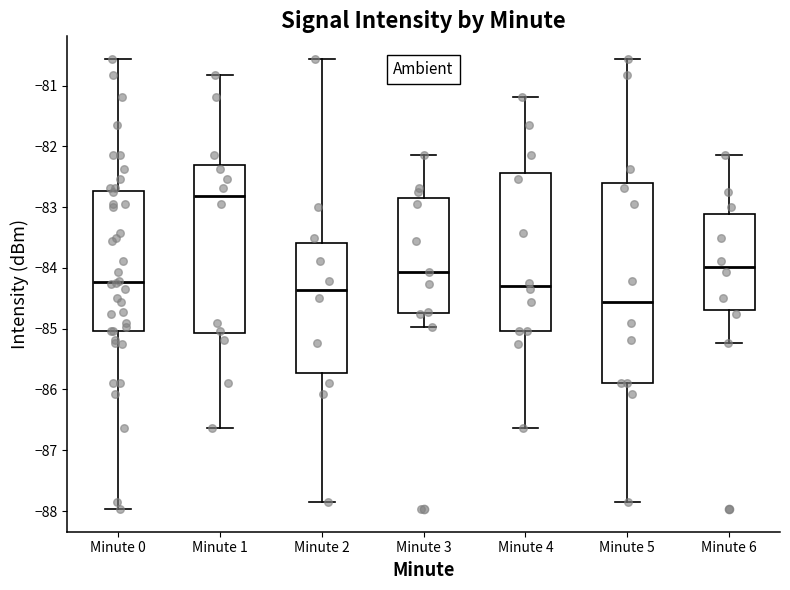

Reading left to right, read every box against the y-axis: the position of its median line, the range the box covers, and the ends of its whiskers. The values are not printed on the chart, so give them approximately, as read against the axis.

Minute 0: median -84.2, box -85.0 to -82.7, whiskers -88.0 to -80.6
Minute 1: median -82.8, box -85.1 to -82.3, whiskers -86.6 to -80.8
Minute 2: median -84.4, box -85.7 to -83.6, whiskers -87.8 to -80.6
Minute 3: median -84.1, box -84.7 to -82.8, whiskers -85.0 to -82.1
Minute 4: median -84.3, box -85.0 to -82.4, whiskers -86.6 to -81.2
Minute 5: median -84.6, box -85.9 to -82.6, whiskers -87.8 to -80.6
Minute 6: median -84.0, box -84.7 to -83.1, whiskers -85.2 to -82.1